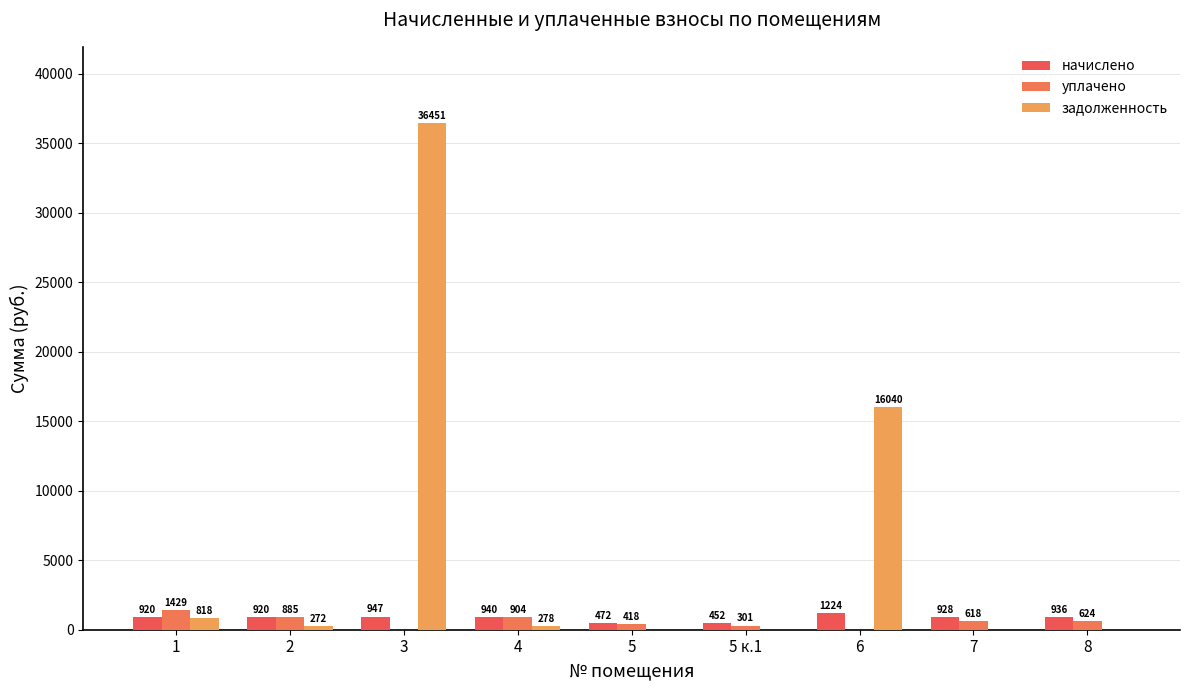

Are the bars horizontal?

No